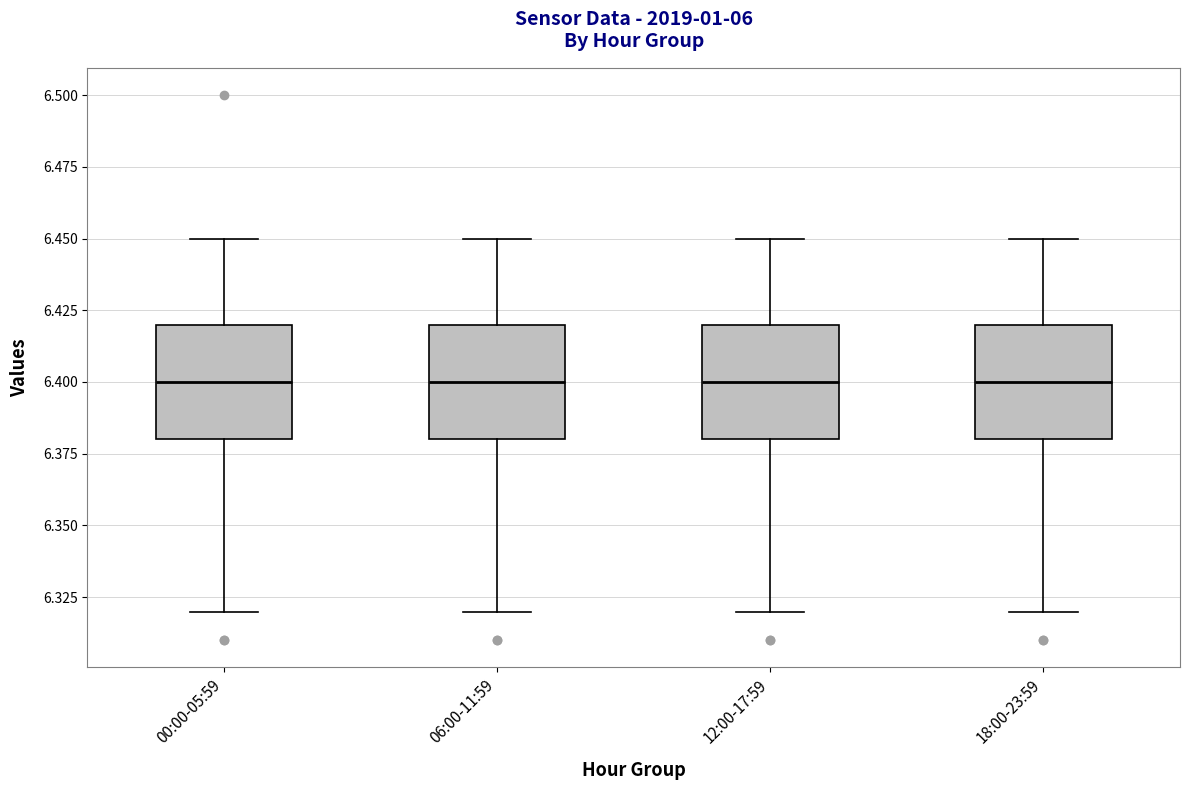

Where is the lower edge of the box for 06:00-11:59 on the y-axis? The values are not printed on the chart, so give them approximately, as read against the axis.

6.38